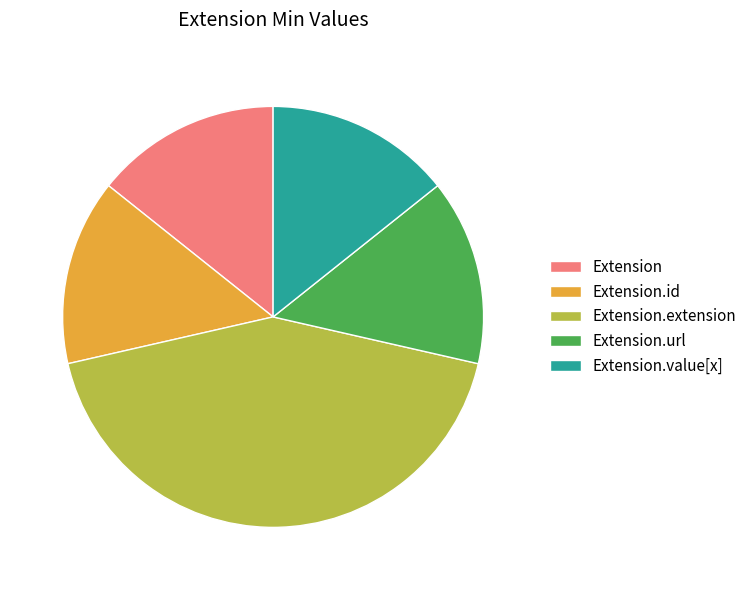

How many slices are in this pie chart?

5